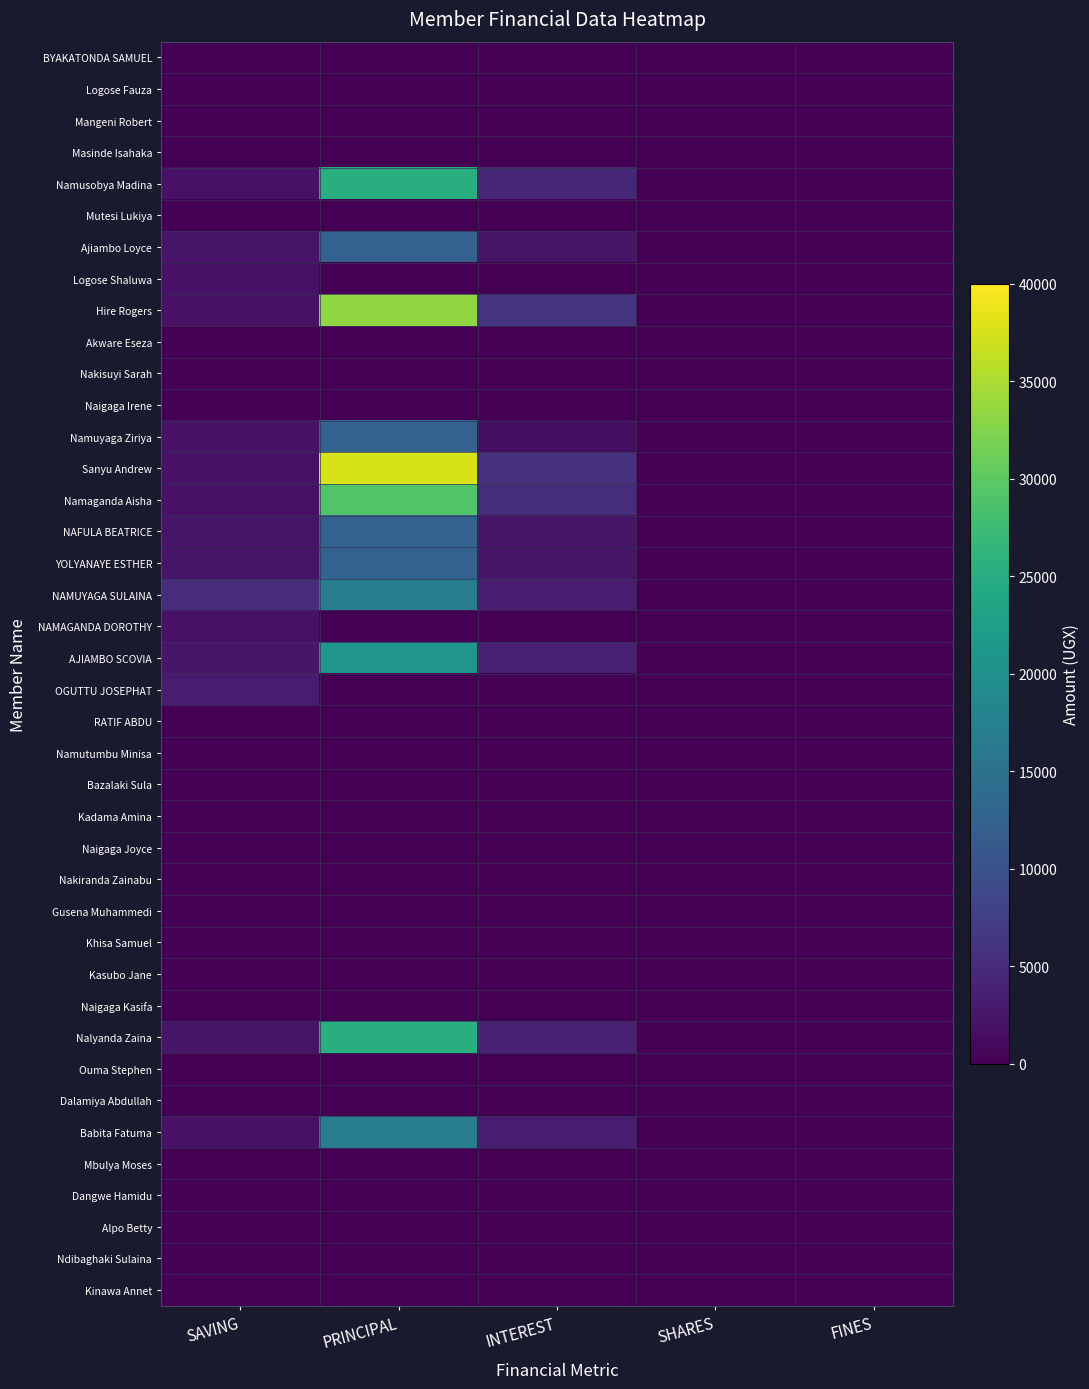

Which label corresponds to the largest value in the chart?

PRINCIPAL